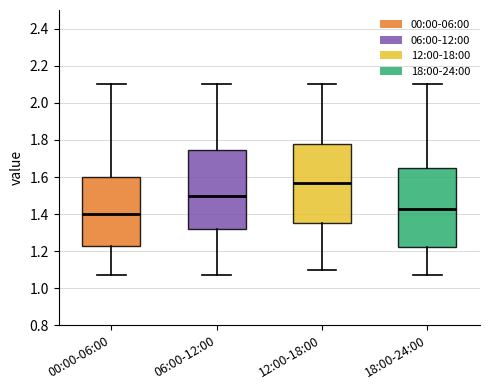

Which box's median line is the highest?

12:00-18:00